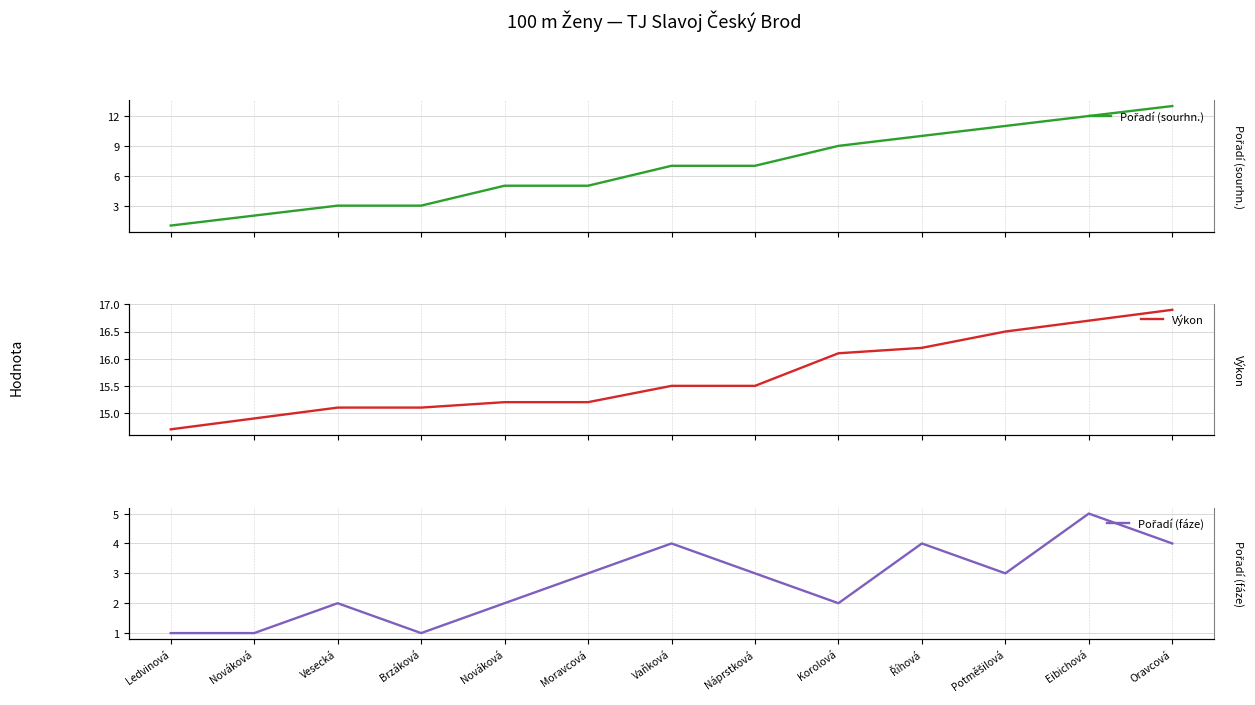

Which series has the widest spread of values?

Pořadí (sourhn.)